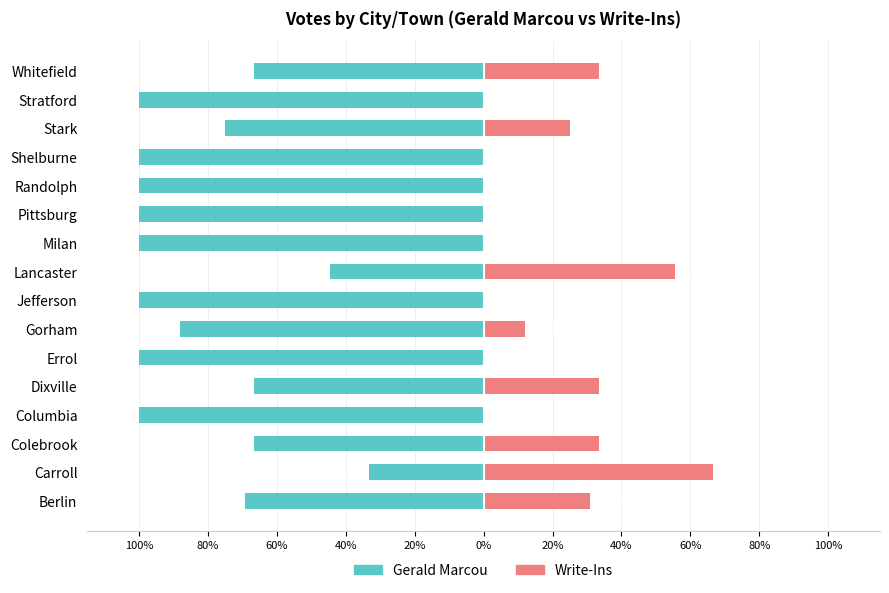

Is it true that Gerald Marcou equals -27.3 at Shelburne?

False